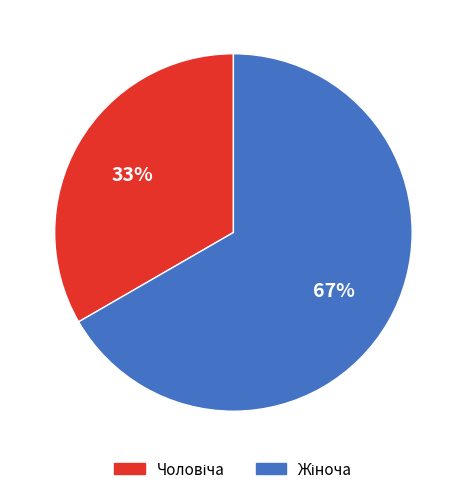

To the nearest percent, what is the average slice percentage?

50%